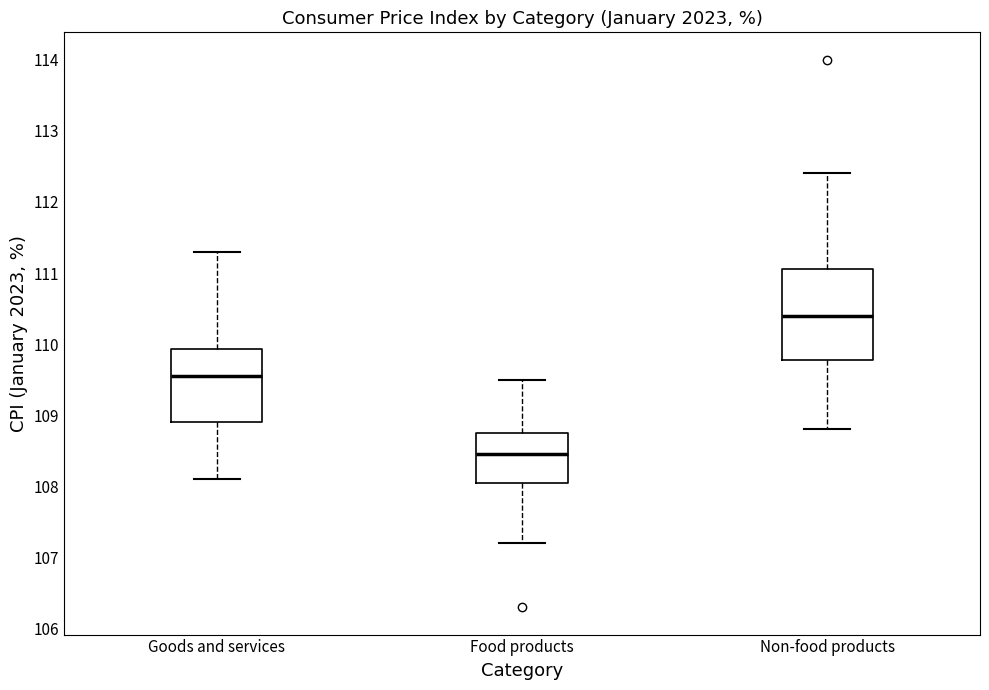

Reading left to right, read every box against the y-axis: the position of its median line, the range the box covers, and the ends of its whiskers. The values are not printed on the chart, so give them approximately, as read against the axis.

Goods and services: median 109.6, box 108.9 to 109.9, whiskers 108.1 to 111.3
Food products: median 108.5, box 108.1 to 108.8, whiskers 107.2 to 109.5
Non-food products: median 110.4, box 109.8 to 111.1, whiskers 108.8 to 112.4